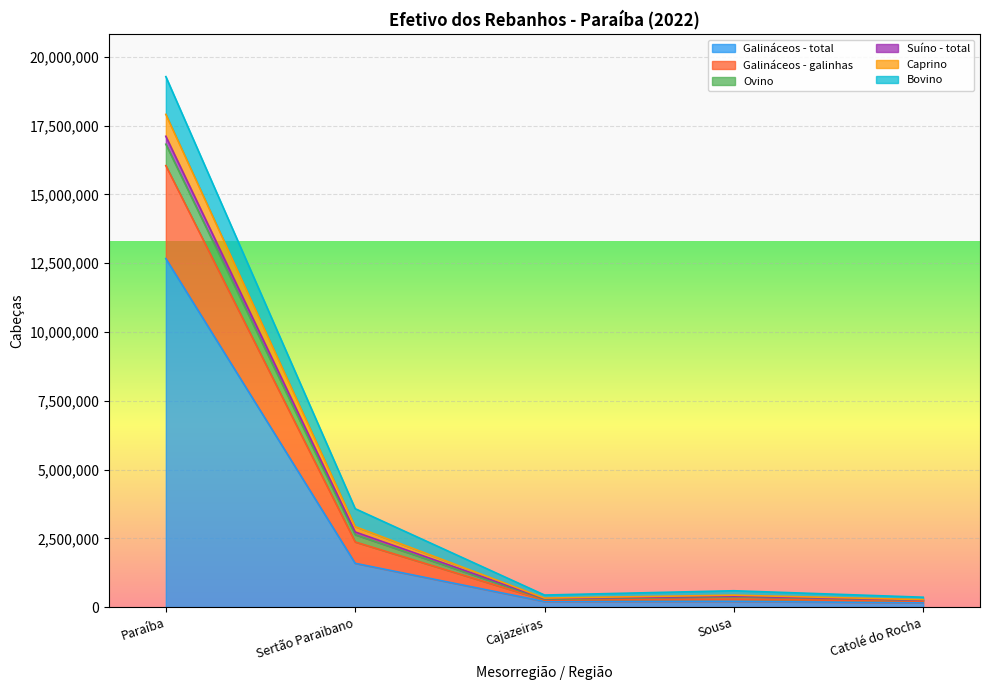

True or false: Galináceos - galinhas and Ovino cross at least once.

False